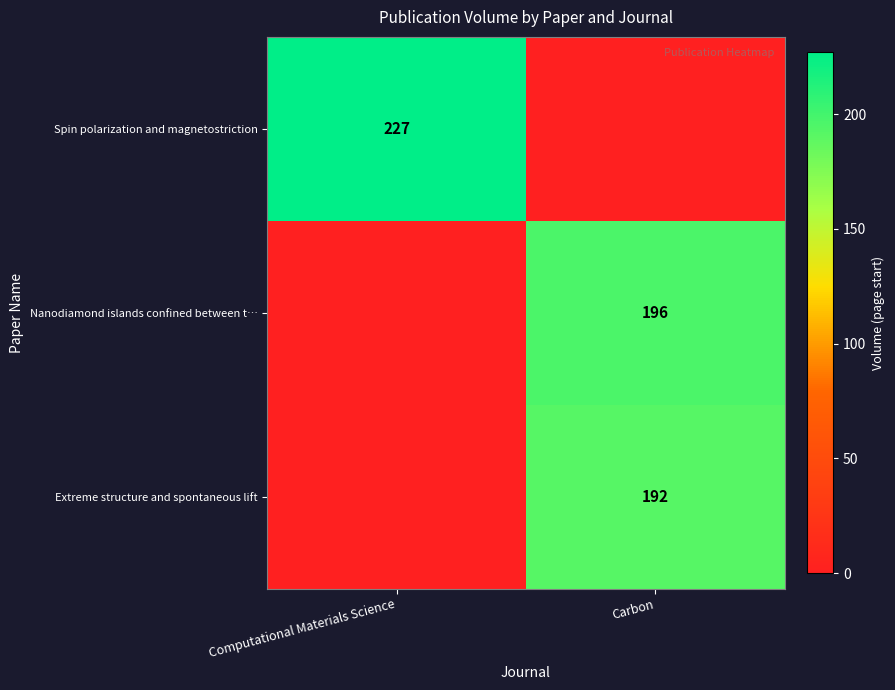

True or false: Spin polarization and magnetostriction has a value of 227 at Computational Materials Science.

True